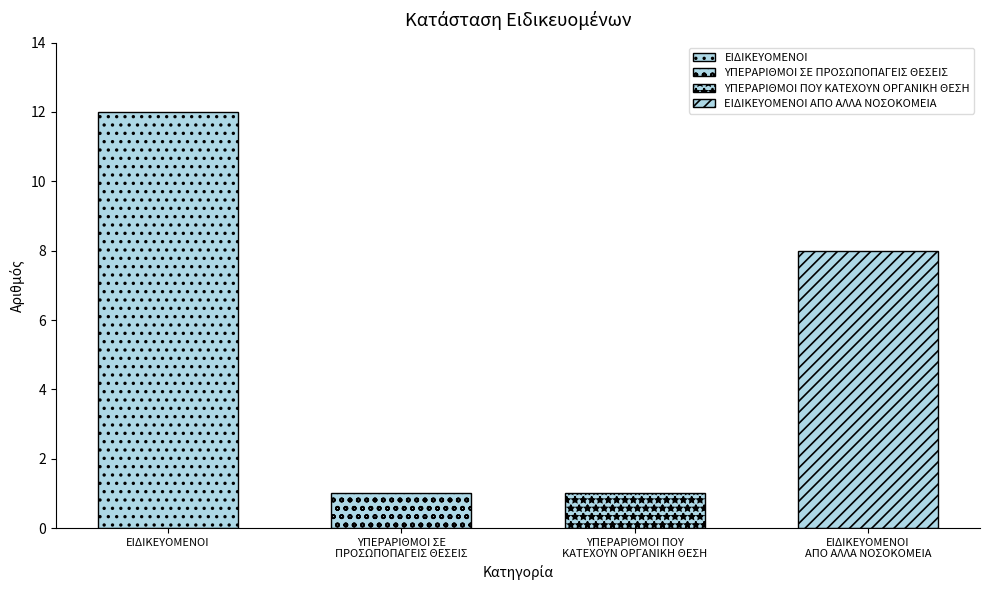

What is the value of the 4th bar from the left?

8